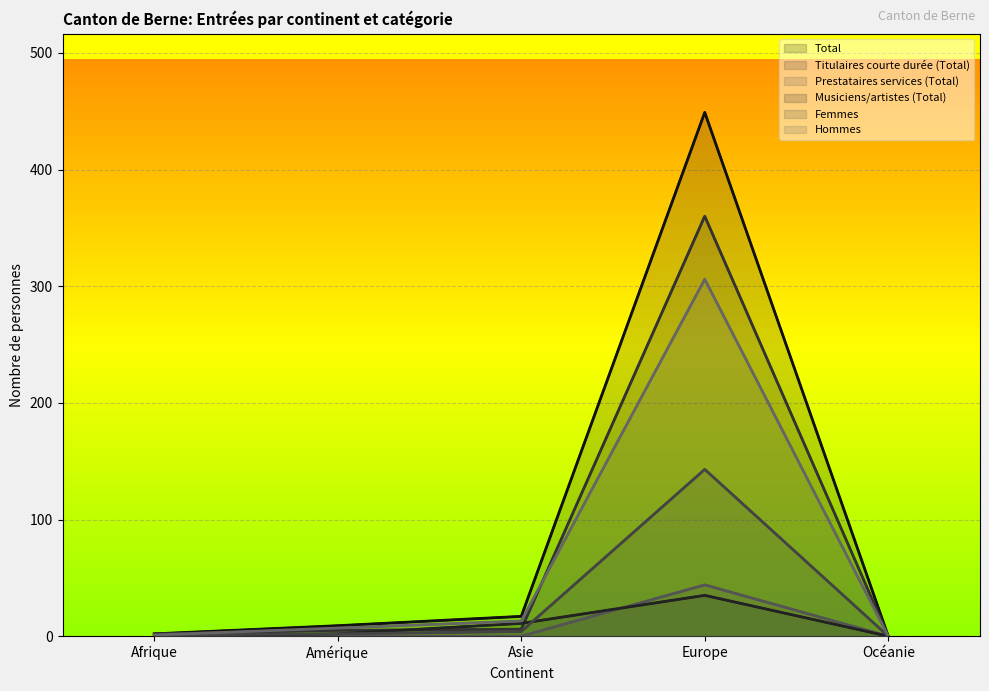

At how many categories does at least one series exceed 95?

1